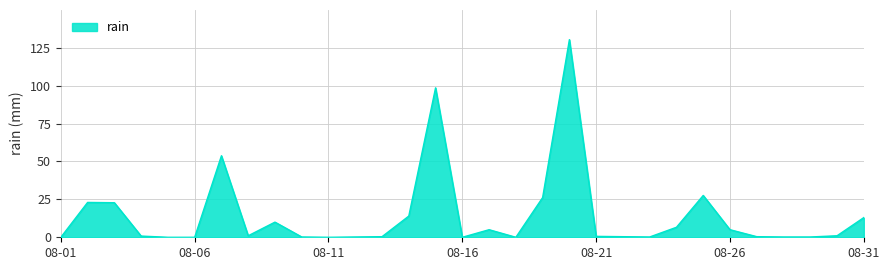

At which category does the chart reach its peak across all series?

2022-08-20